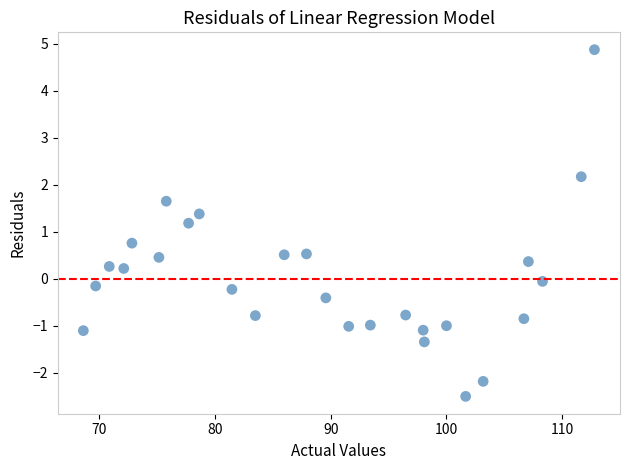

What is the range of Y values (max minus min)?

7.4